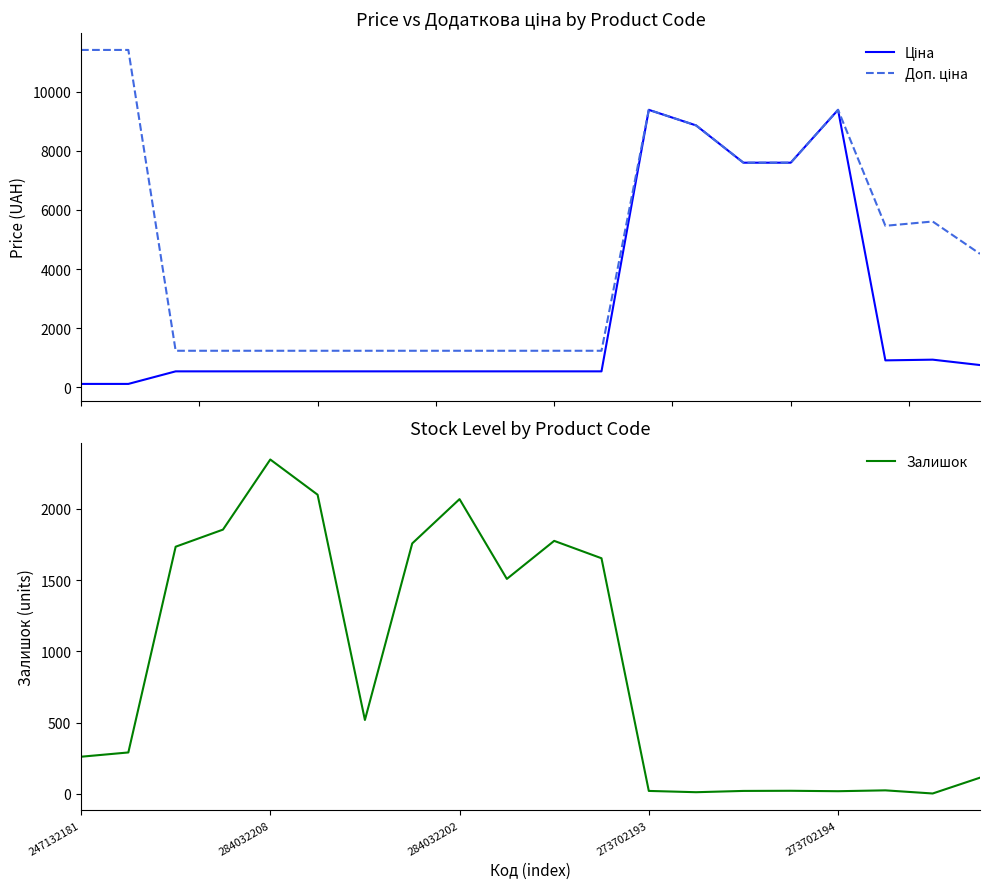

Which label corresponds to the largest value in the chart?

247132181